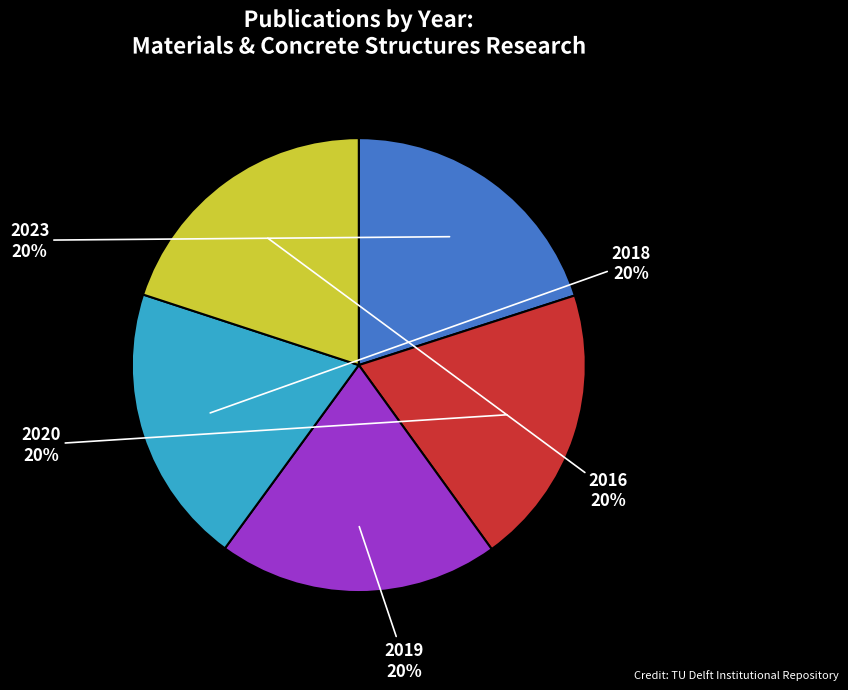

True or false: 2019 accounts for 27% of the total.

False